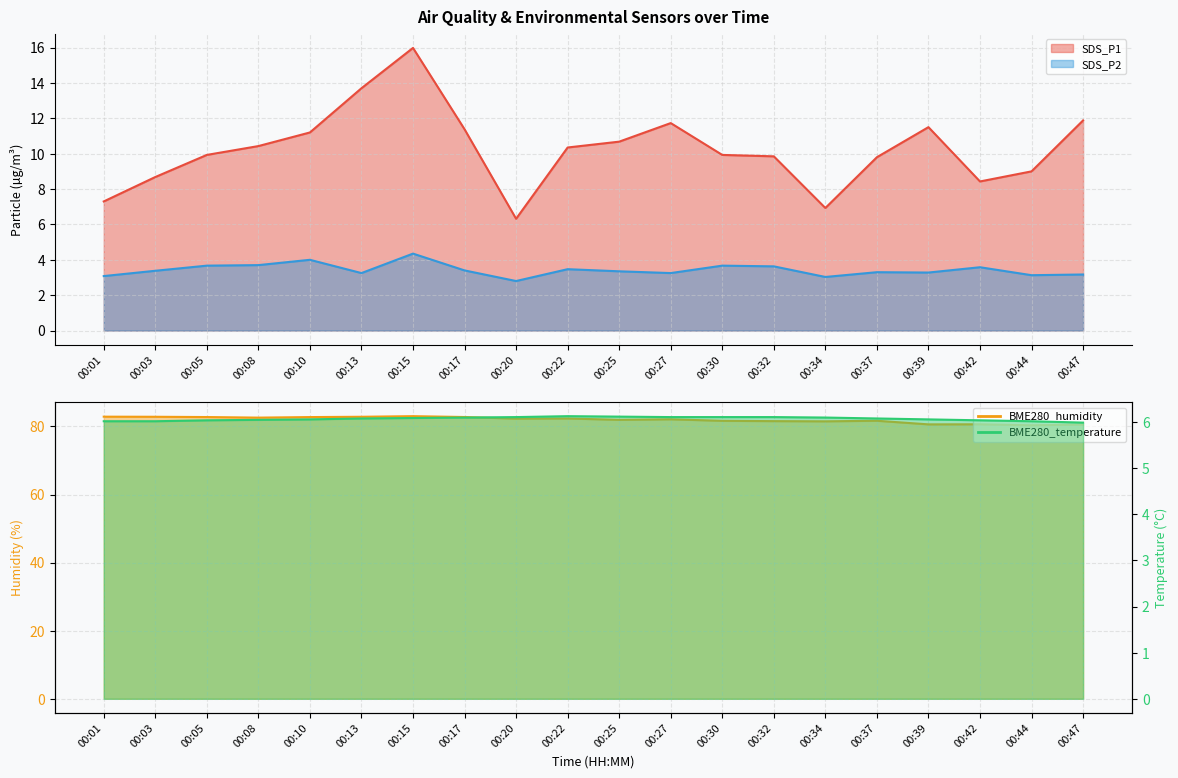

What is the difference between the BME280_humidity values at 00:03 and 00:15?

0.2